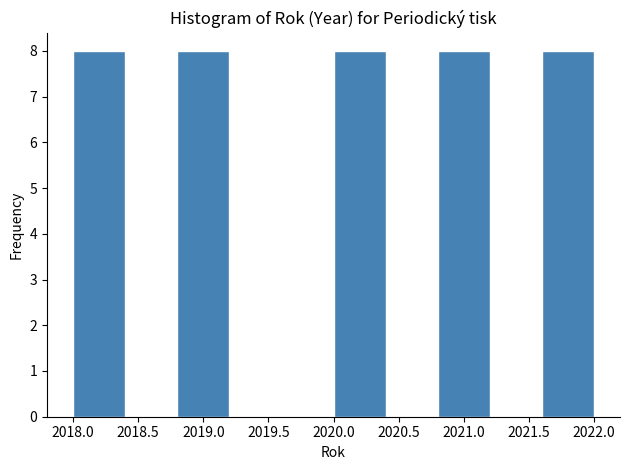

How tall is the bar that spans 2020.0 to 2020.4 on the x-axis? The values are not printed on the chart, so give them approximately, as read against the axis.

8